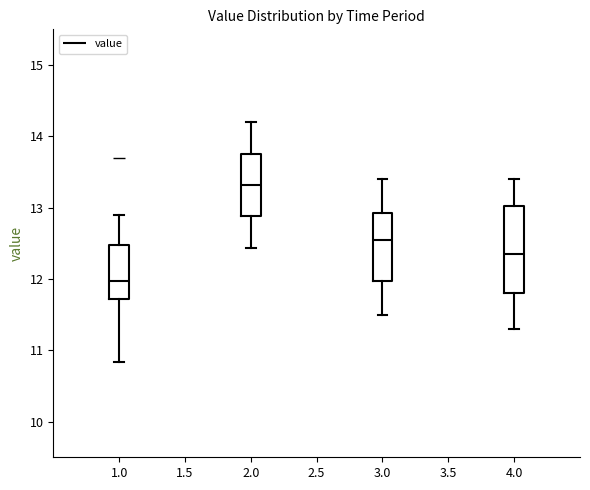

Where does the median line of the box at x = 1.0 sit on the y-axis? The values are not printed on the chart, so give them approximately, as read against the axis.

12.0